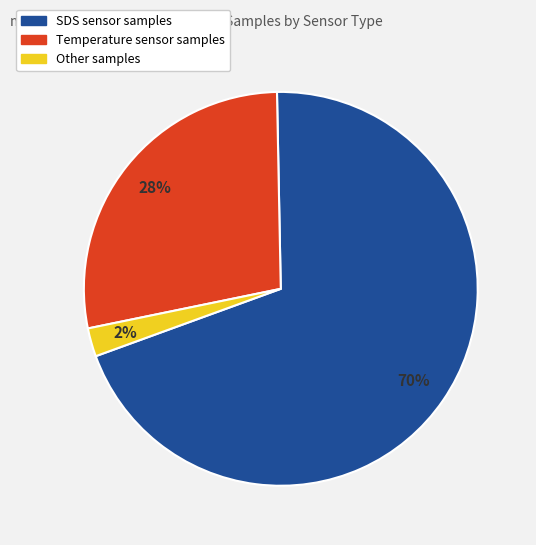

Does any single category account for the majority?

Yes